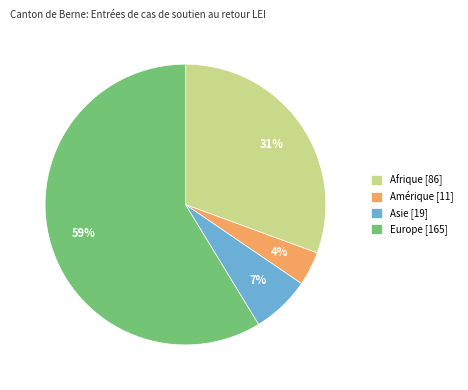

How many slices are in this pie chart?

4